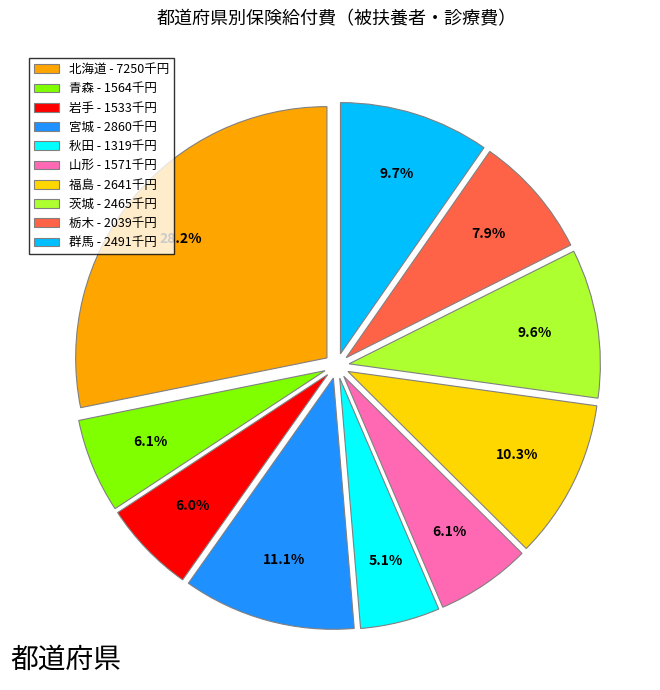

What is the ratio of the value at 茨城 to the value at 宮城?

0.9